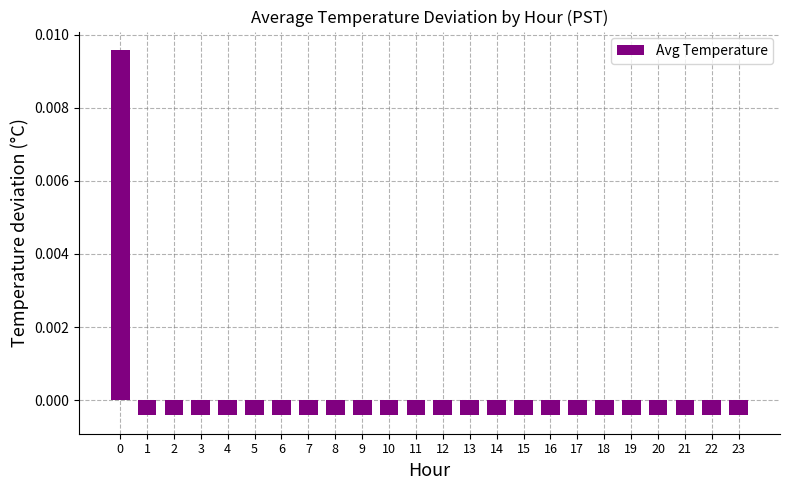

How many positive values are there?

1